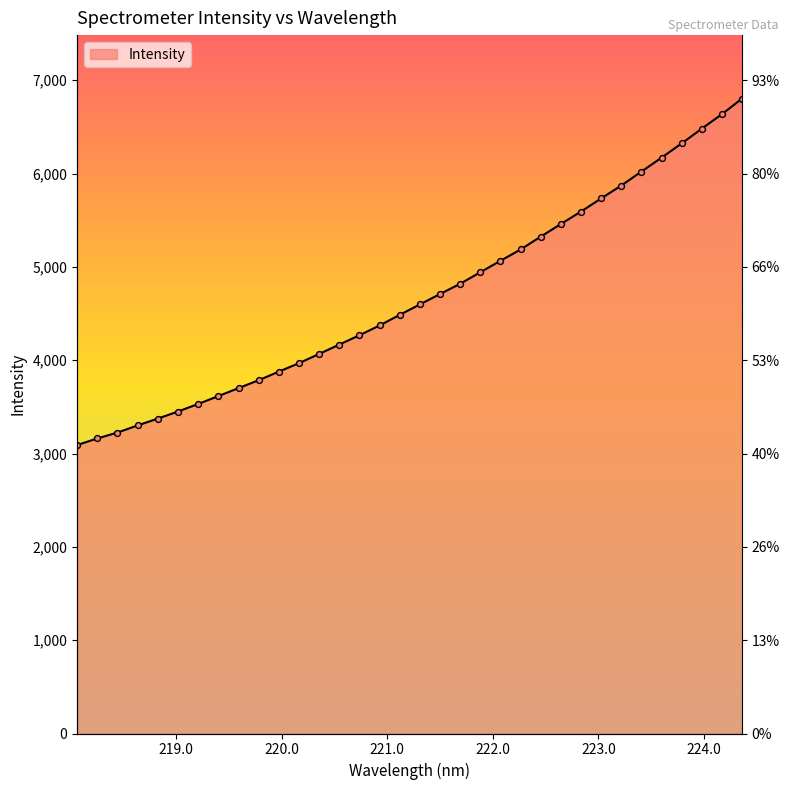

Between 219.589 and 223.7895, which is larger?

223.7895